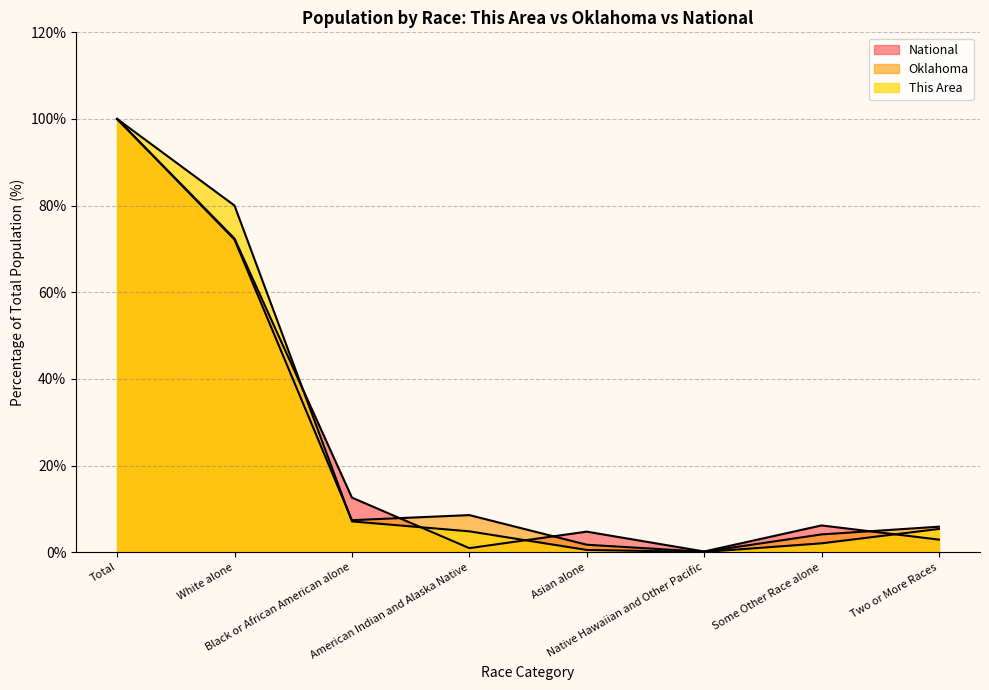

Where is Oklahoma nearest to the value 50?

White alone